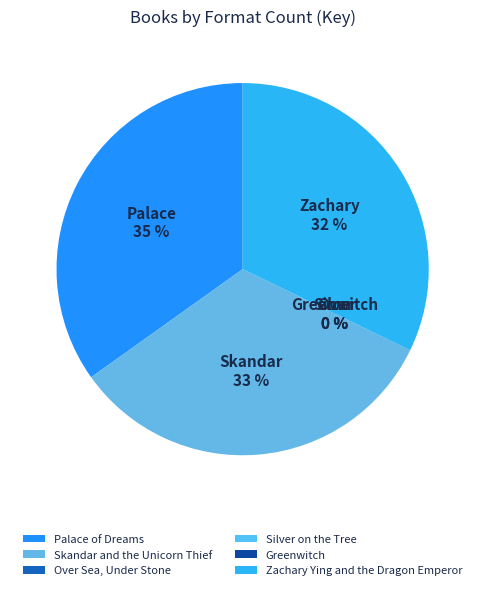

What is the change in value from Over Sea, Under Stone to Zachary Ying and the Dragon Emperor?

+182379415